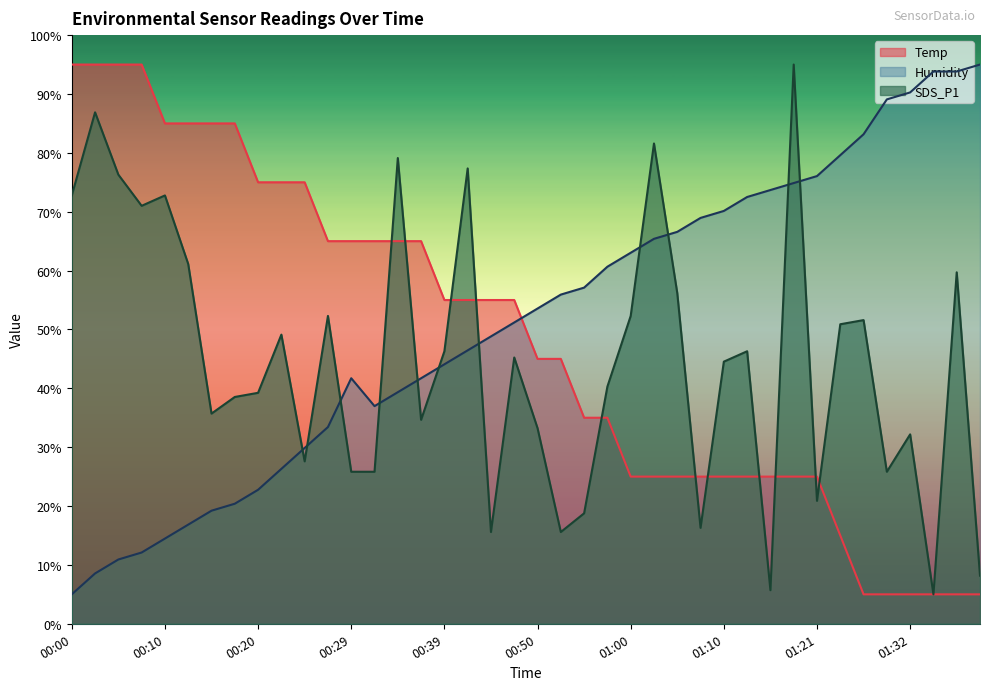

What is the smallest value displayed?

5.0